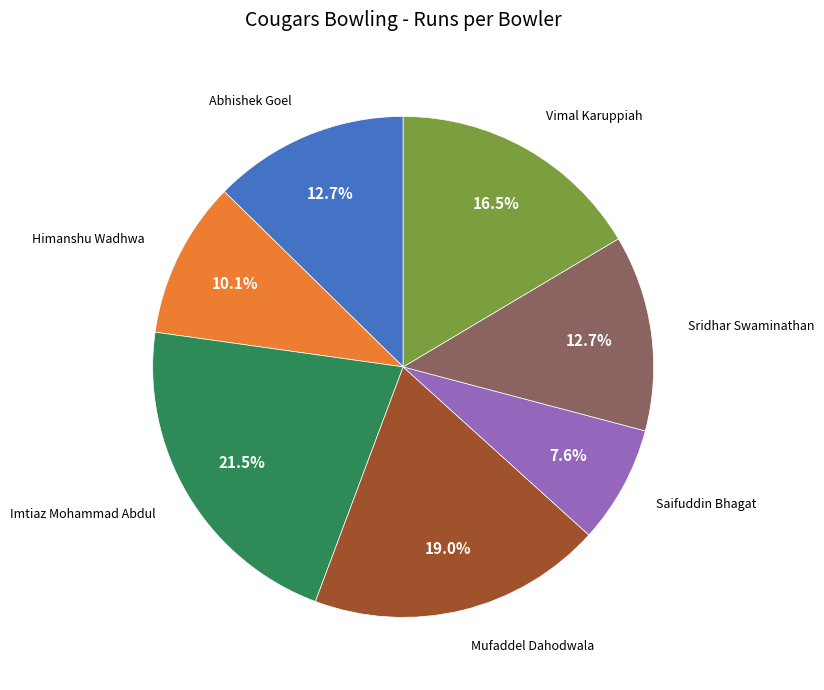

Does any single category account for the majority?

No